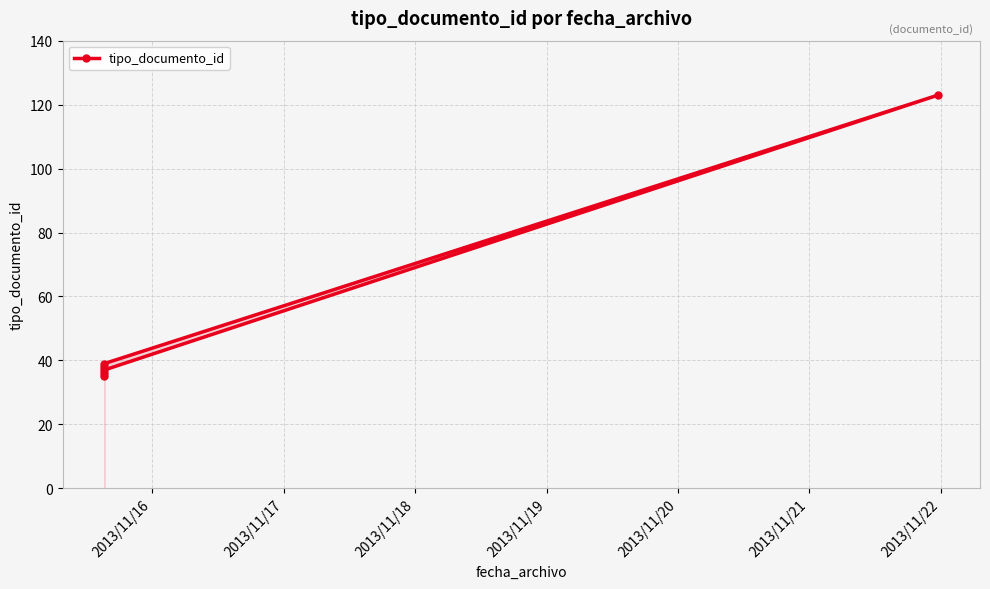

What is the value of the 5th point from the left?

123